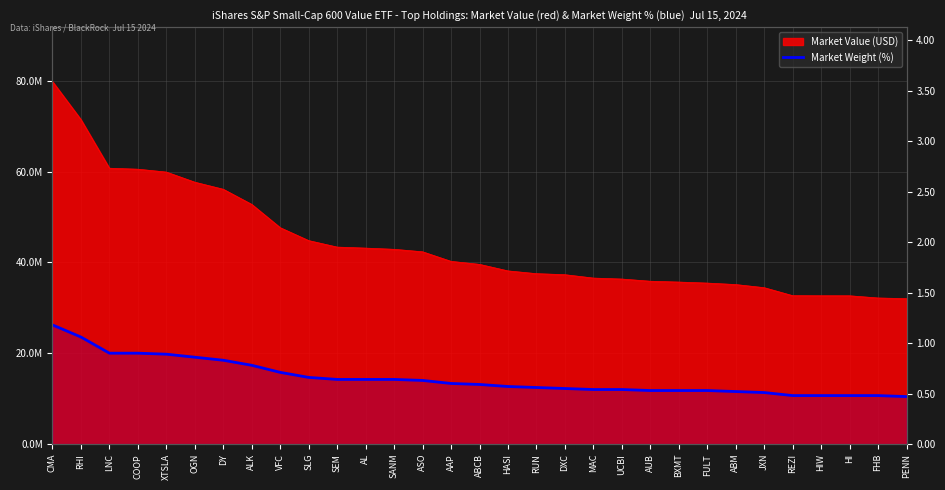

What is the value of the 31st point from the left?

0.5